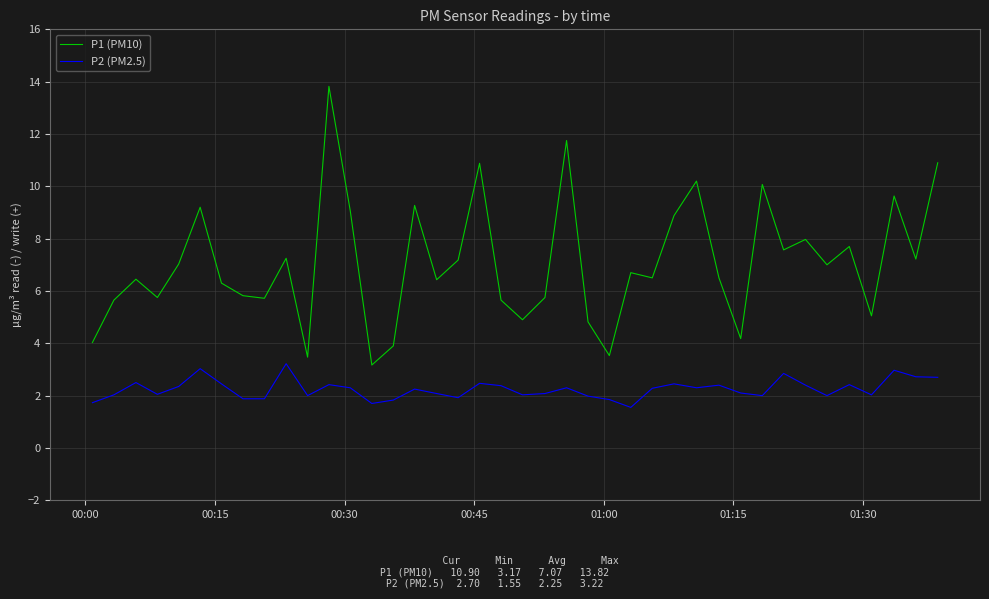

What is the maximum value for P2 (PM2.5)?

3.2